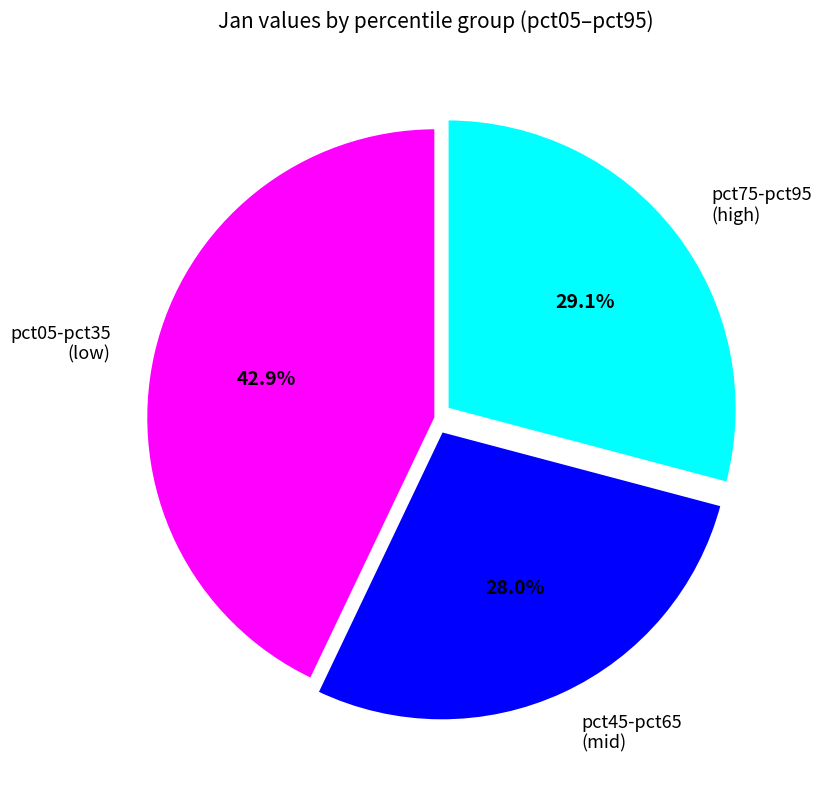

Is there any slice that represents more than half of the pie?

No